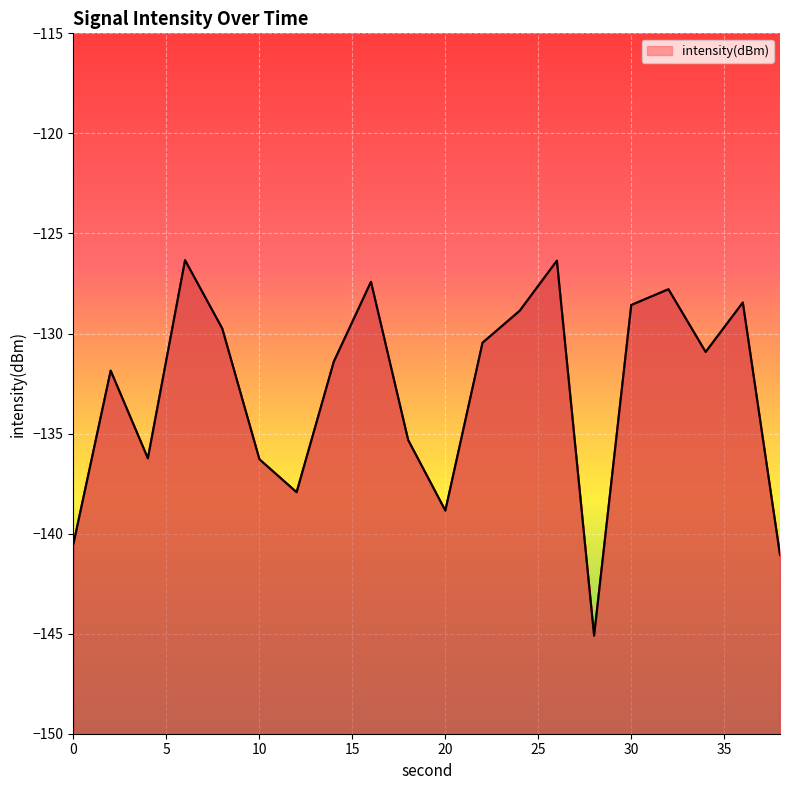

How many points are lower than both their immediate neighbors (excluding endpoints)?

5